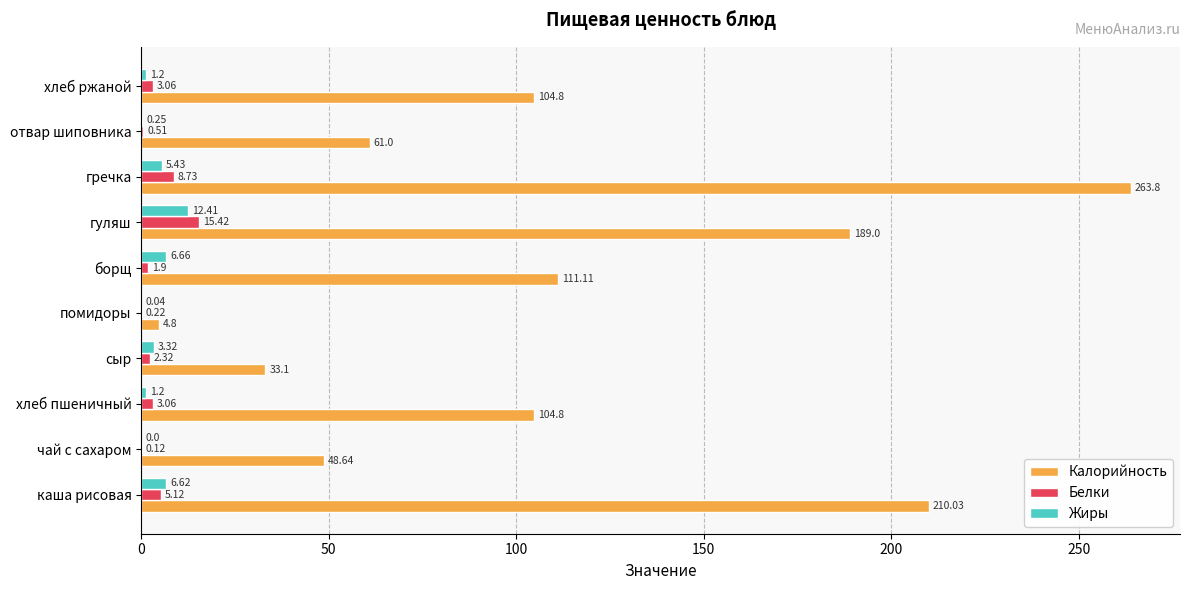

Which series has the largest total across all categories?

Калорийность